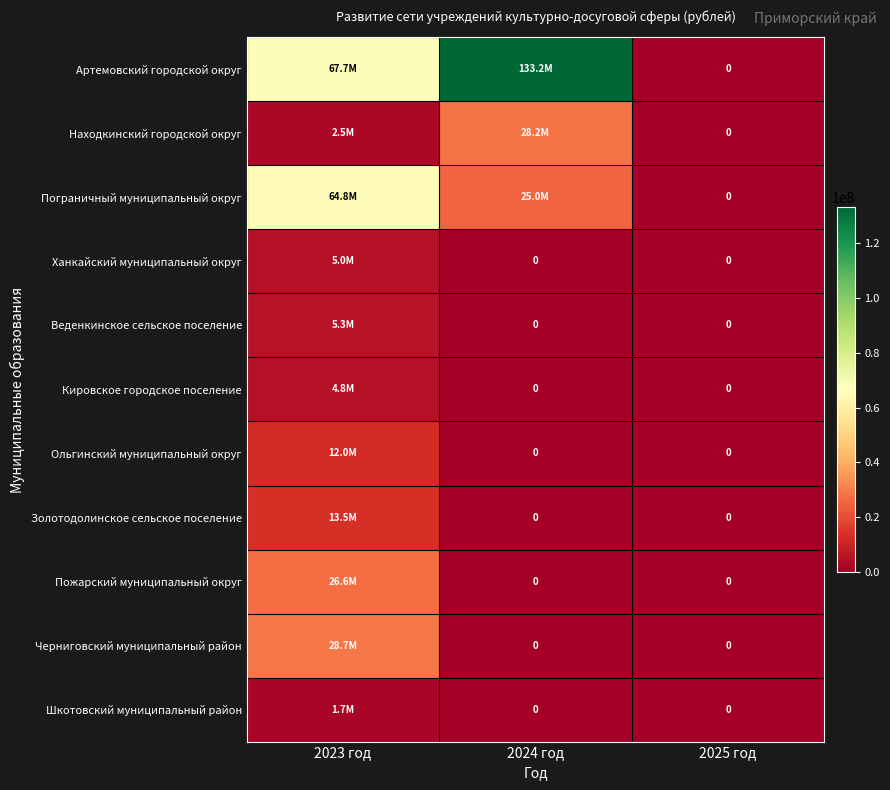

Is the value of Пограничный муниципальный округ at 2023 год greater than the value of Находкинский городской округ at 2024 год?

Yes